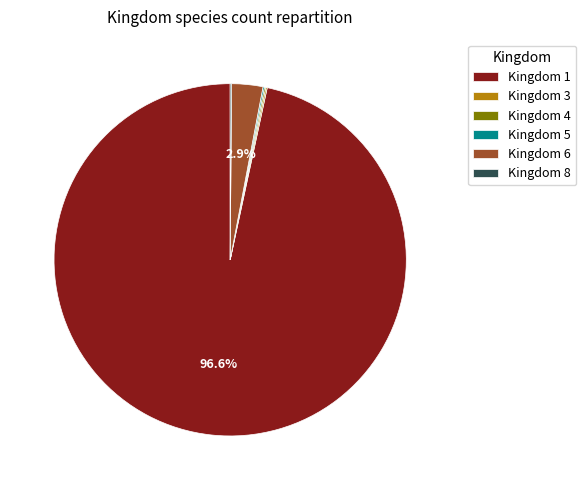

Does Kingdom 1 represent more than half of the total?

Yes